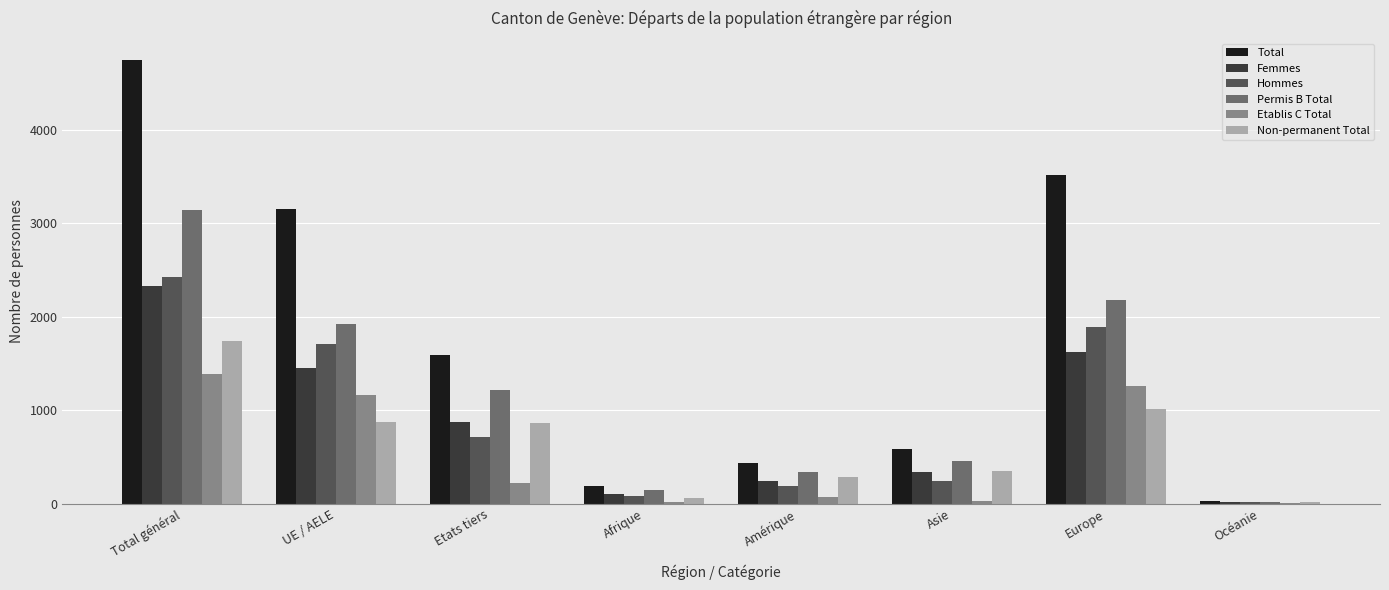

What is the sum of all Permis B Total values?

9419